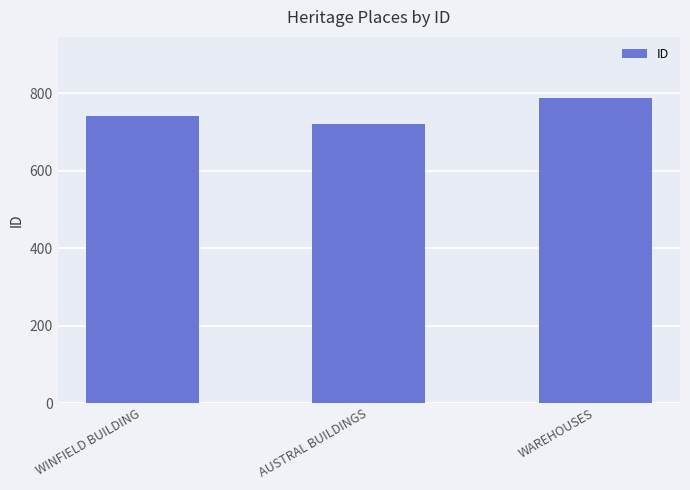

Rank the categories by value from highest to lowest.

WAREHOUSES, WINFIELD BUILDING, AUSTRAL BUILDINGS